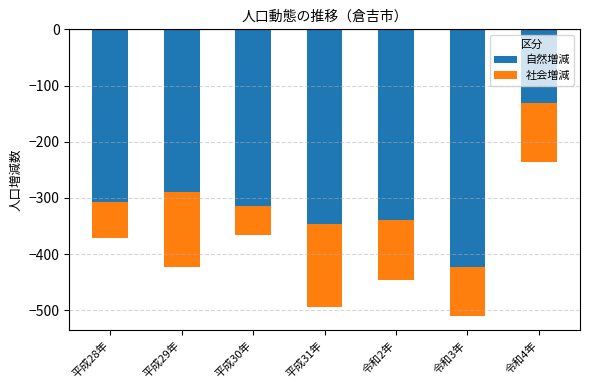

What is the label of the 3rd bar from the right?

令和2年